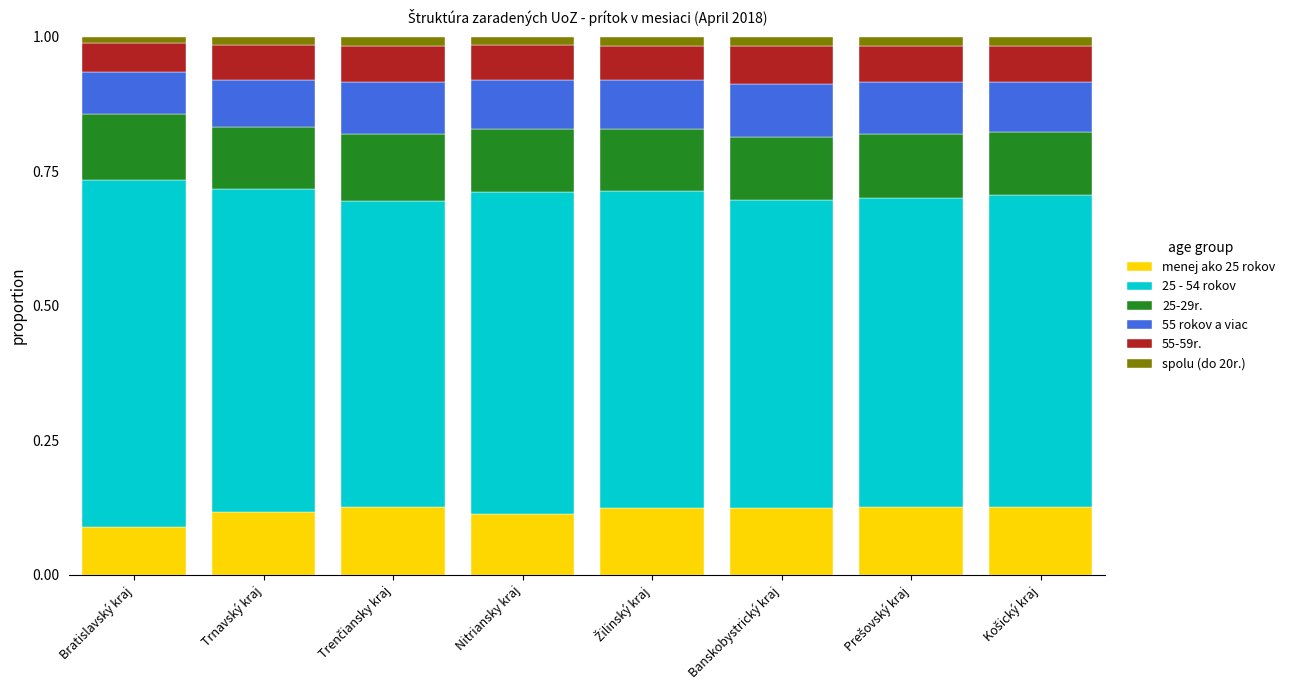

At which label does menej ako 25 rokov reach its minimum?

Bratislavský kraj